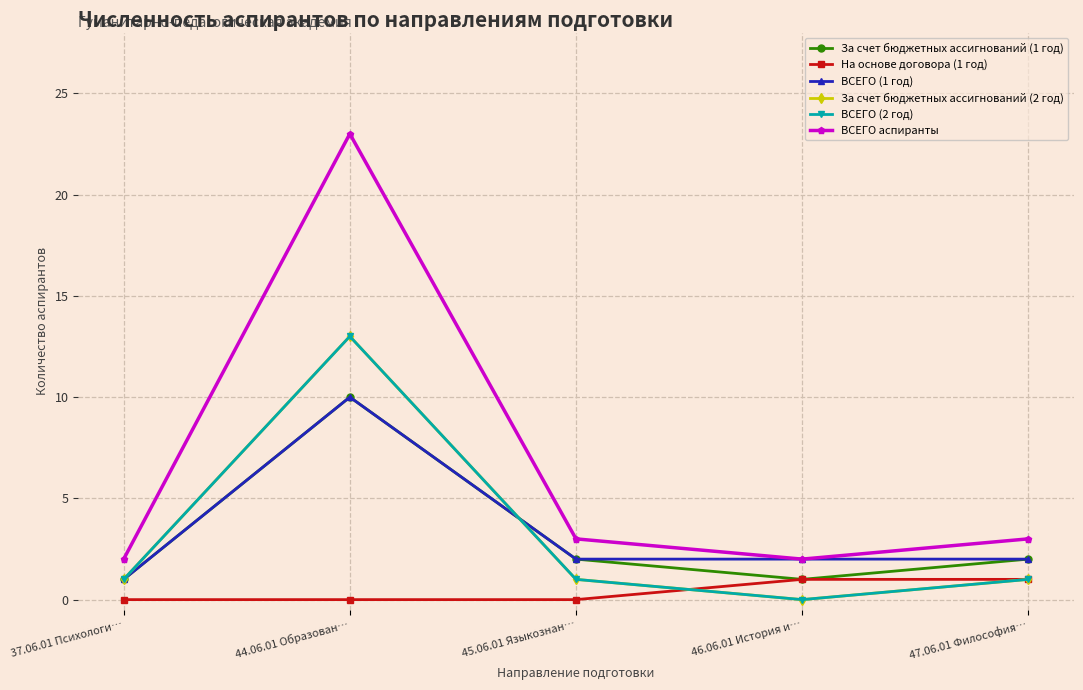

Is this an area chart (filled region under the line)?

No